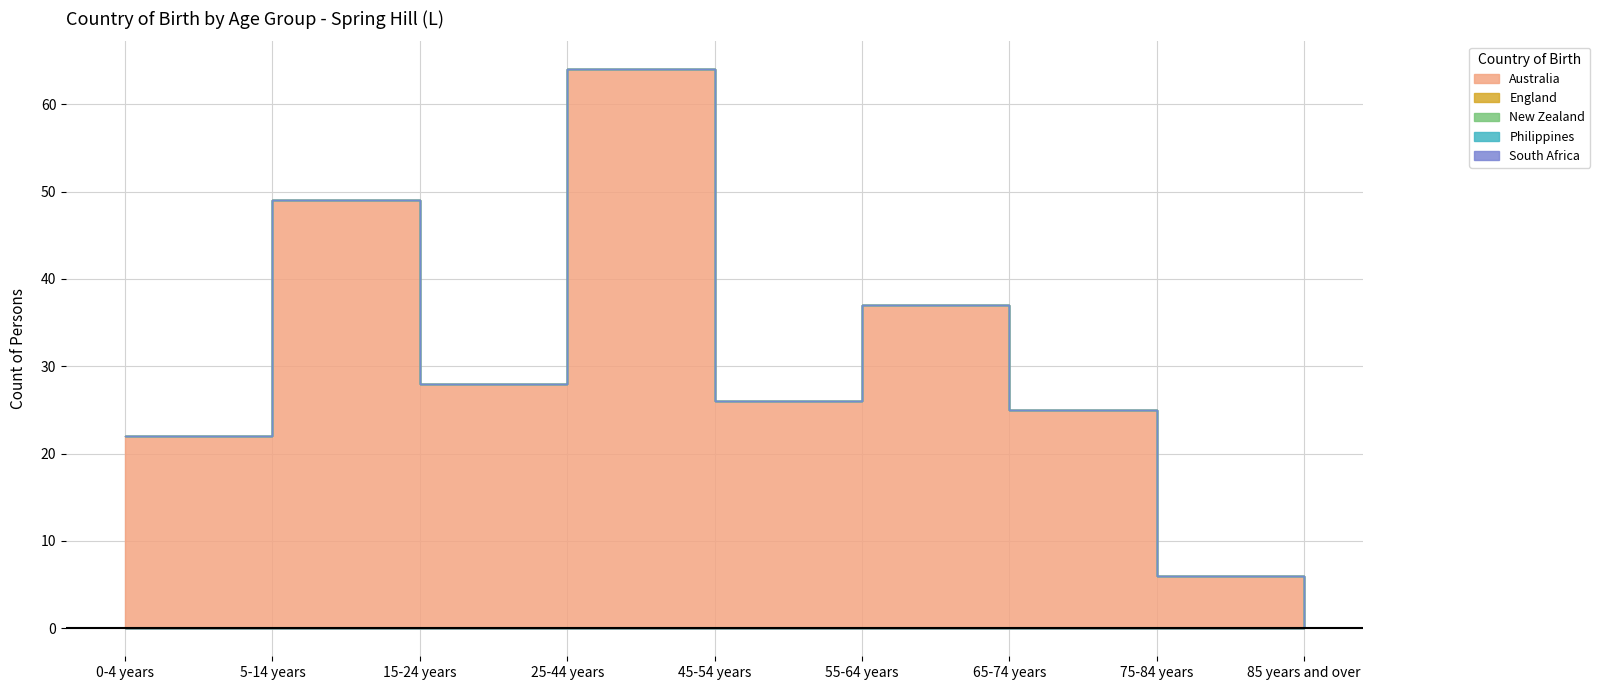

Between 0-4 years and 5-14 years, which series saw the biggest shift?

Australia